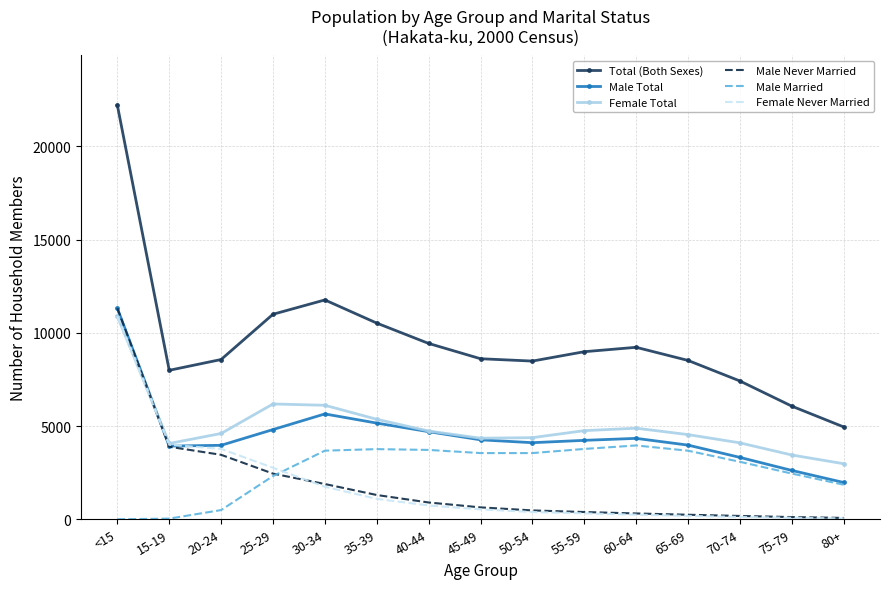

True or false: Total (Both Sexes) and Female Total cross at least once.

False